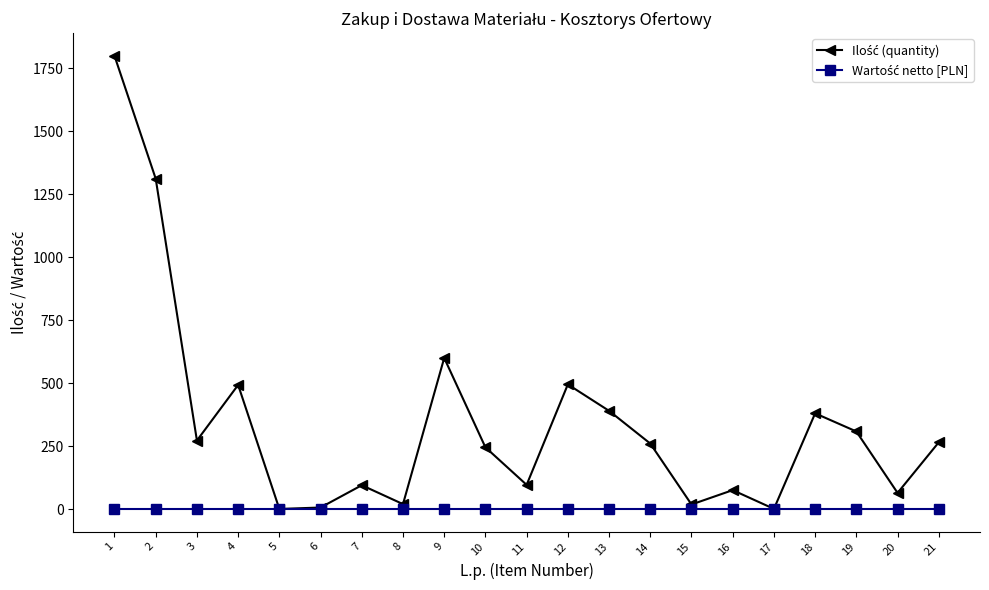

How many distinct data groups are displayed?

2